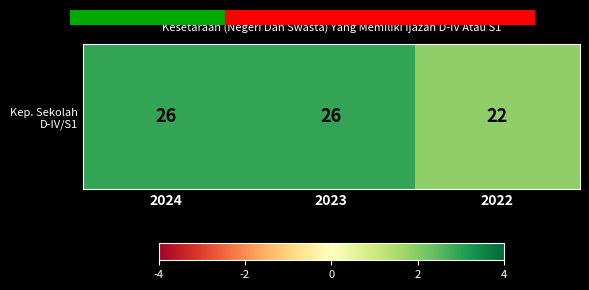

Which has a higher value, 2022 or 2023?

2023